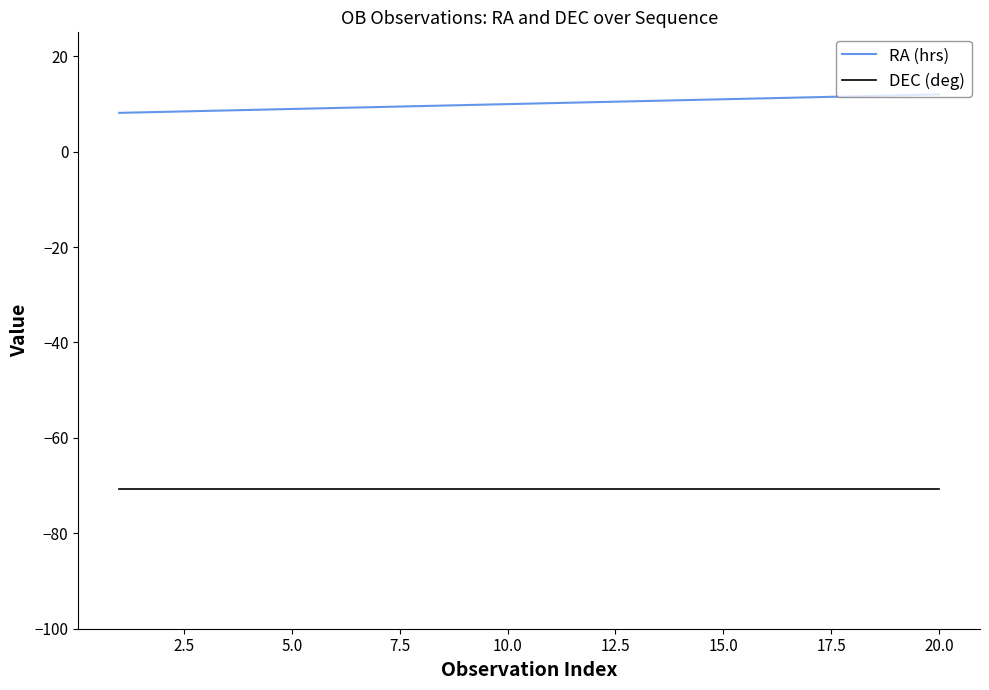

What is the minimum value shown in the chart?

-70.7